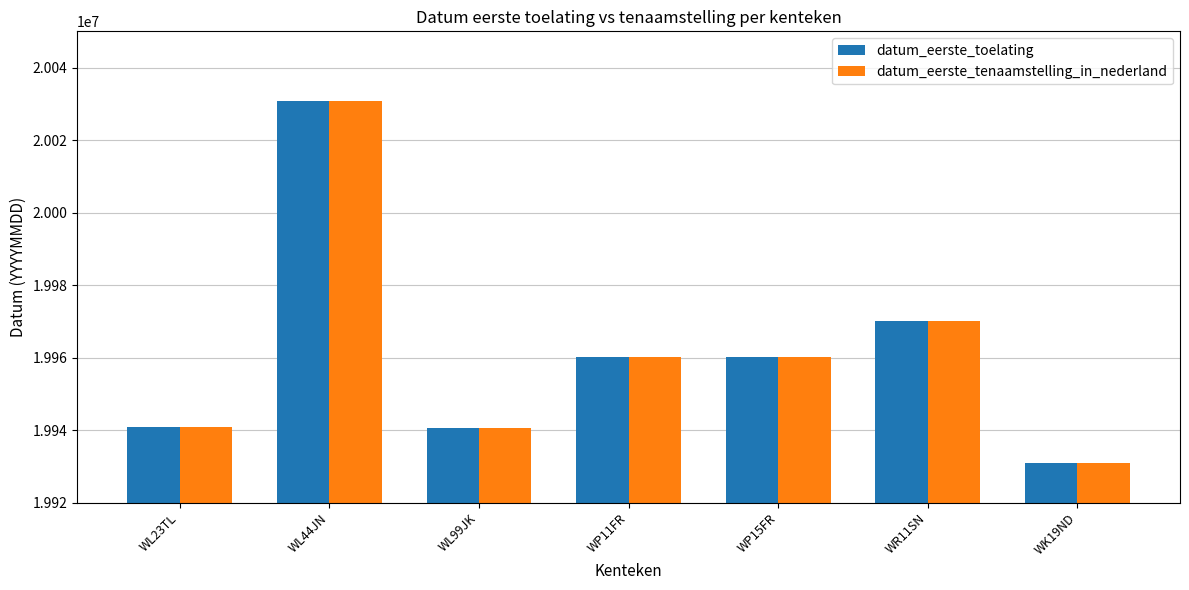

At which label does datum_eerste_toelating reach its minimum?

WK19ND